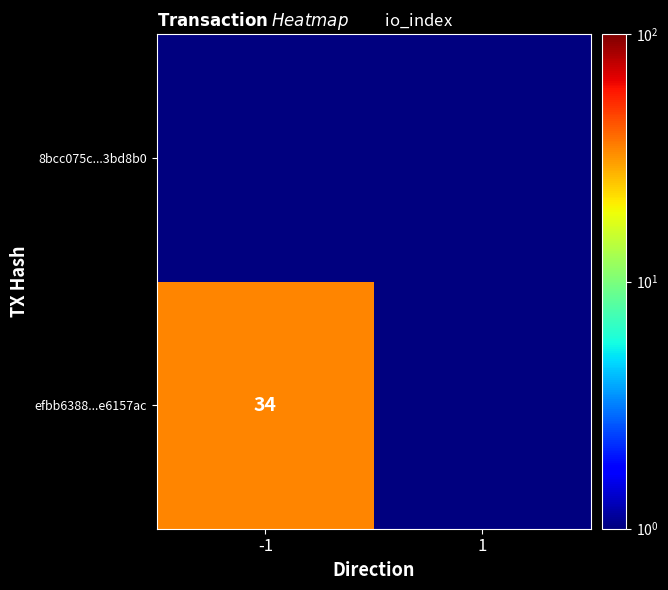

Which has a higher value, -1 or 1?

-1